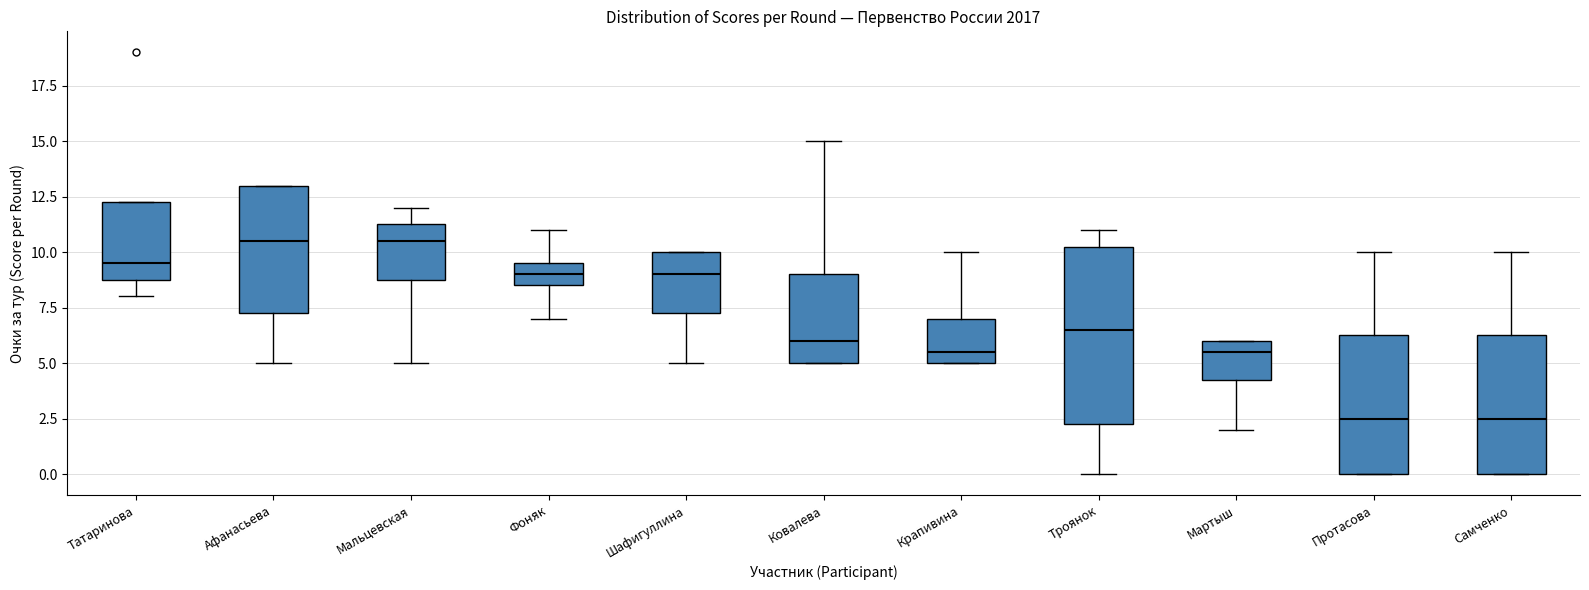

Which box is the tallest, from its lower edge to its upper edge?

Троянок